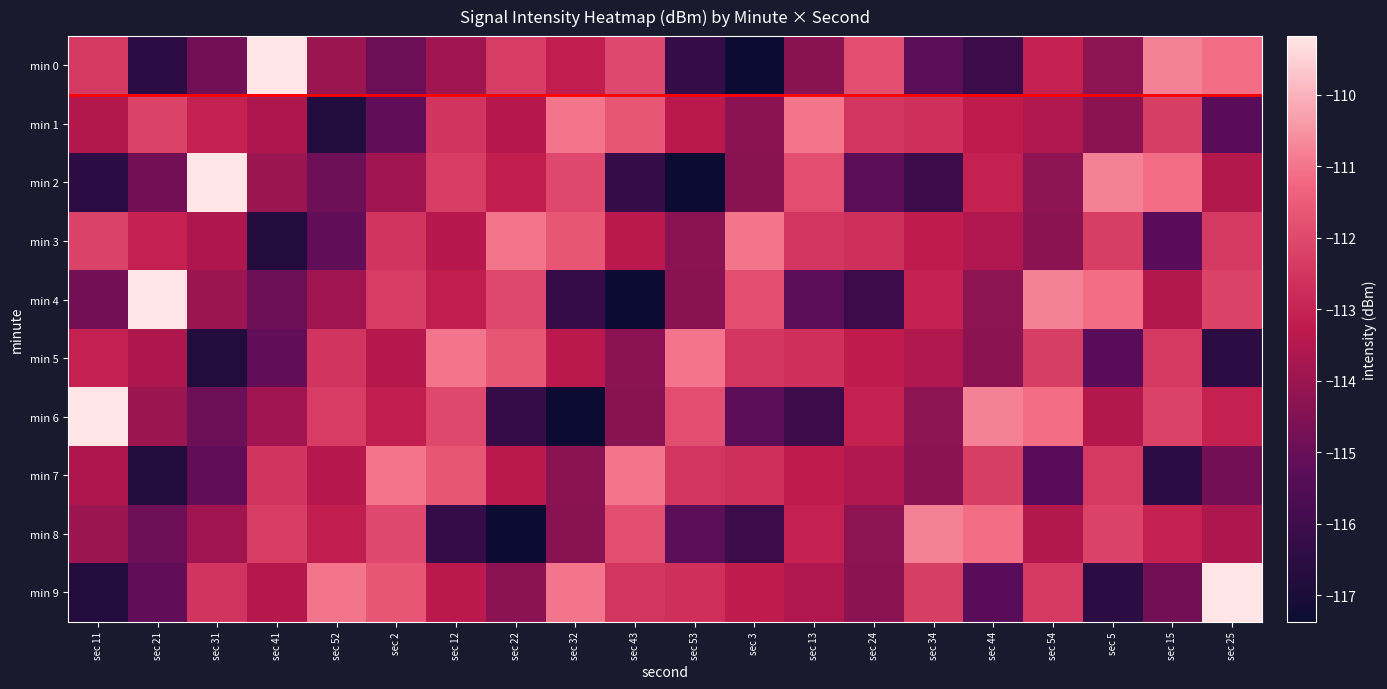

What is the spread (max minus min) of values at sec 25?

7.3